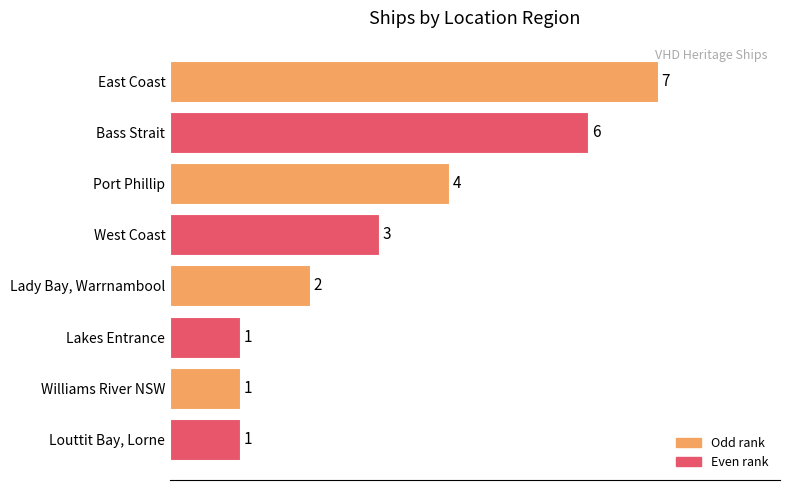

How many bars are there in total?

8